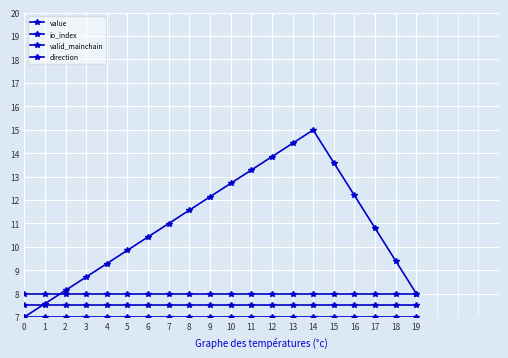

Which series has the largest total across all categories?

value